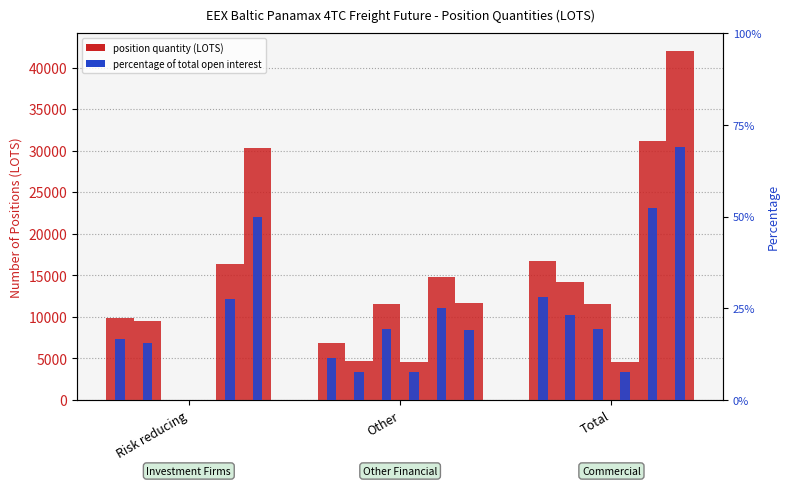

Where does the data first go above 16?

Risk reducing